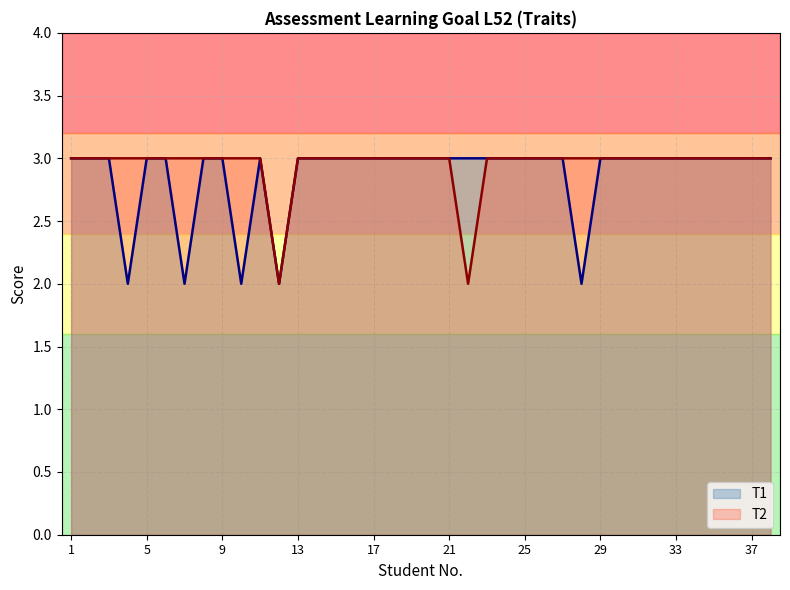

Where is the first local minimum for T2?

12